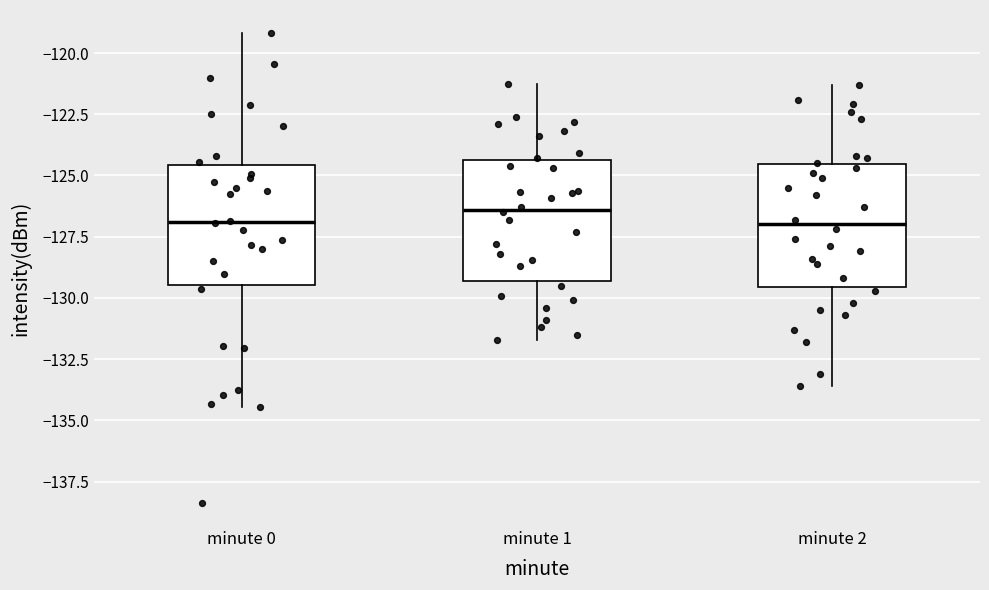

Which box has the highest median line?

minute 1